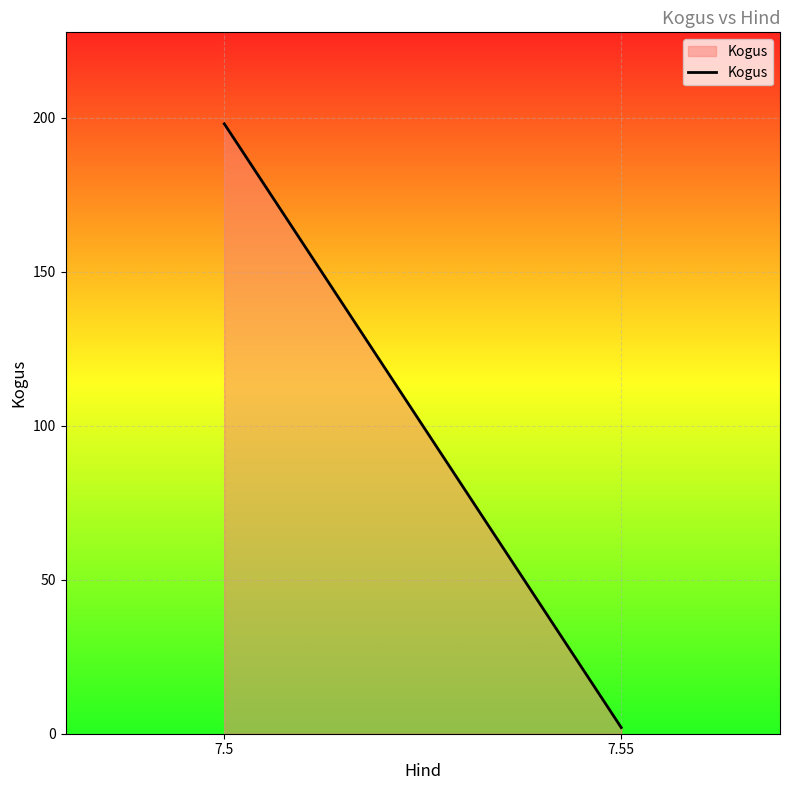

Is it true that the value at 7.5 is 198?

True